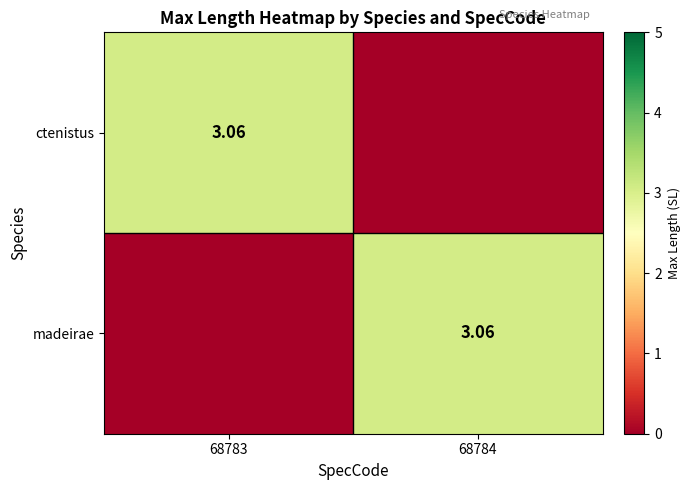

Between 68784 and 68783, which is larger?

68783